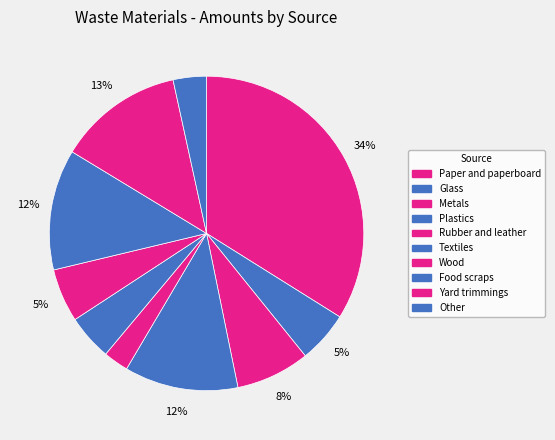

Does Paper and paperboard represent more than half of the total?

No